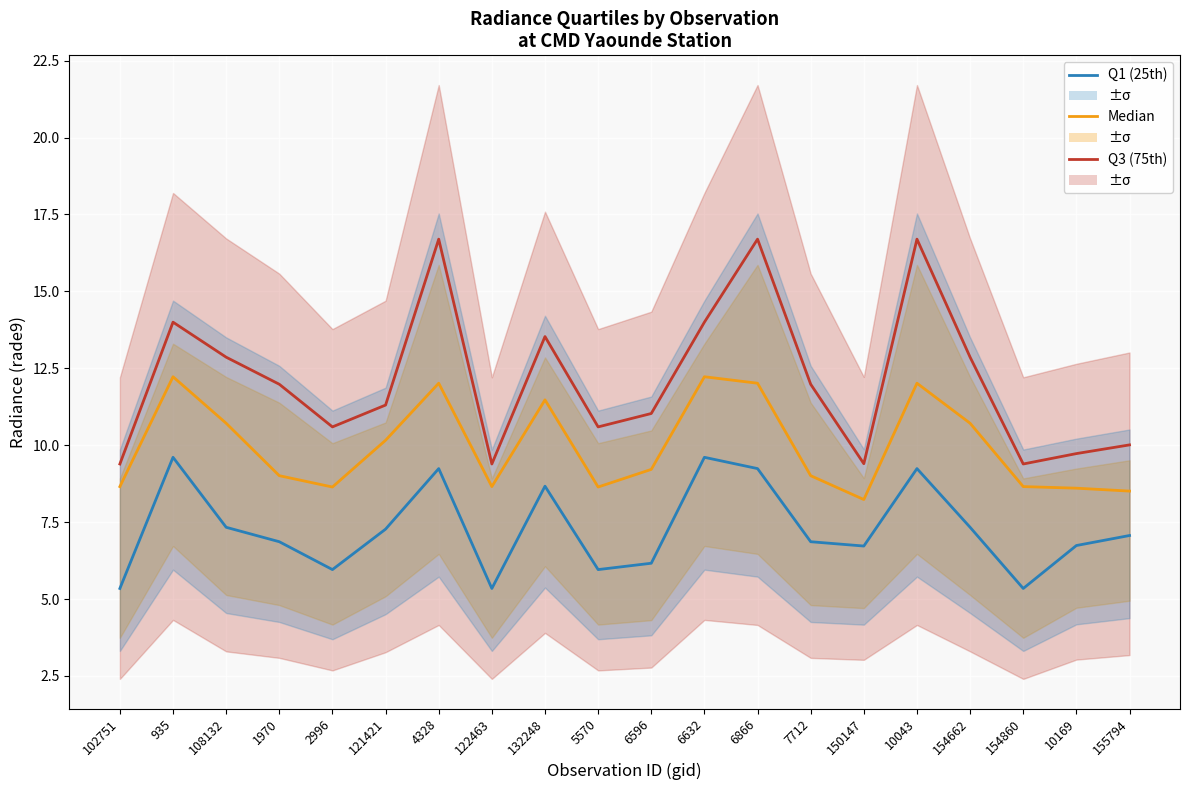

What is the spread (max minus min) of values at 10169?

3.0